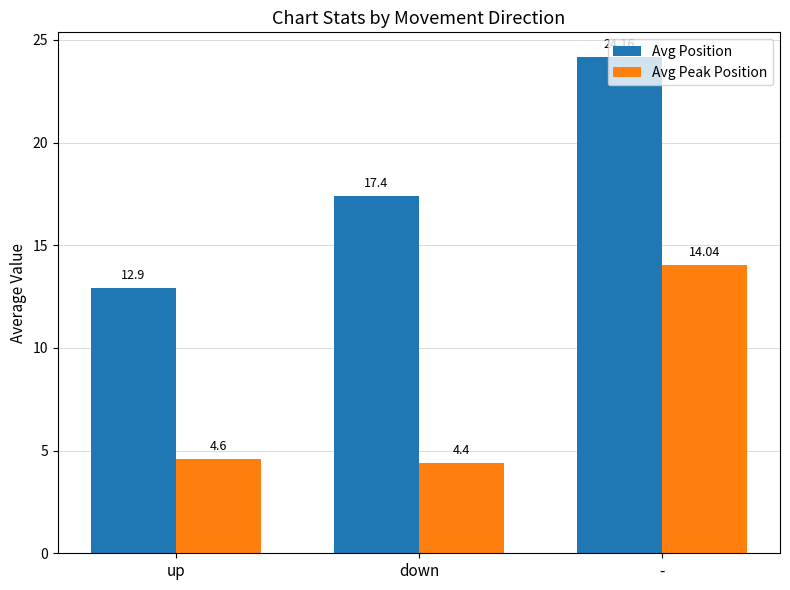

What is the value of the Avg Position bar at the 3rd from the left?

24.2